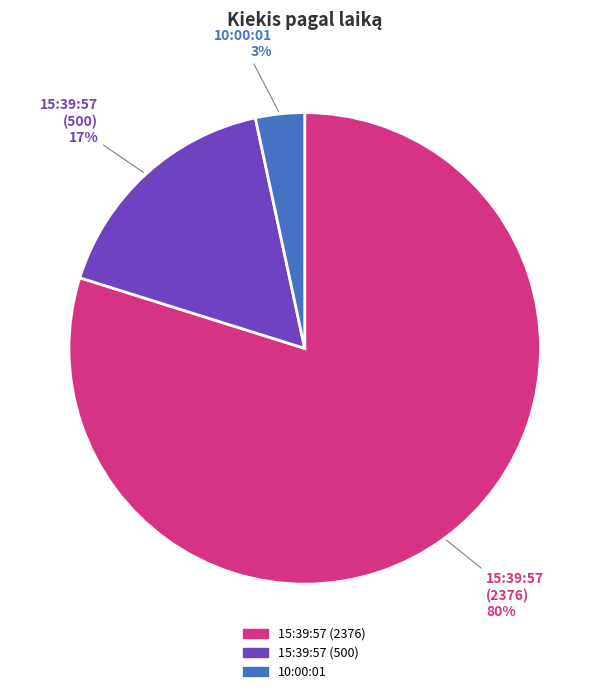

To the nearest percent, what is the average slice percentage?

33%